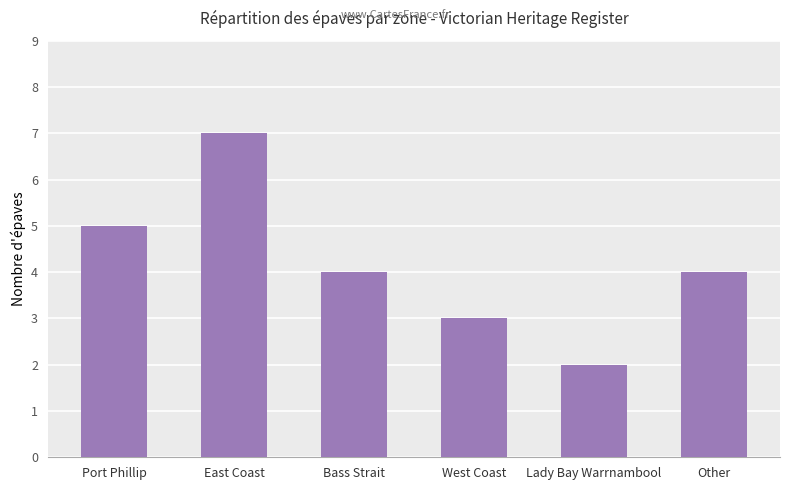

Are the bars horizontal?

No